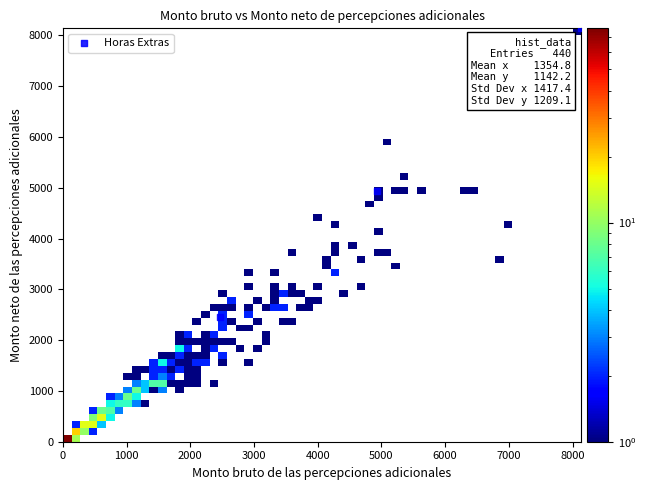

What Y value in the scatter plot is closest to 5300?

4925.6